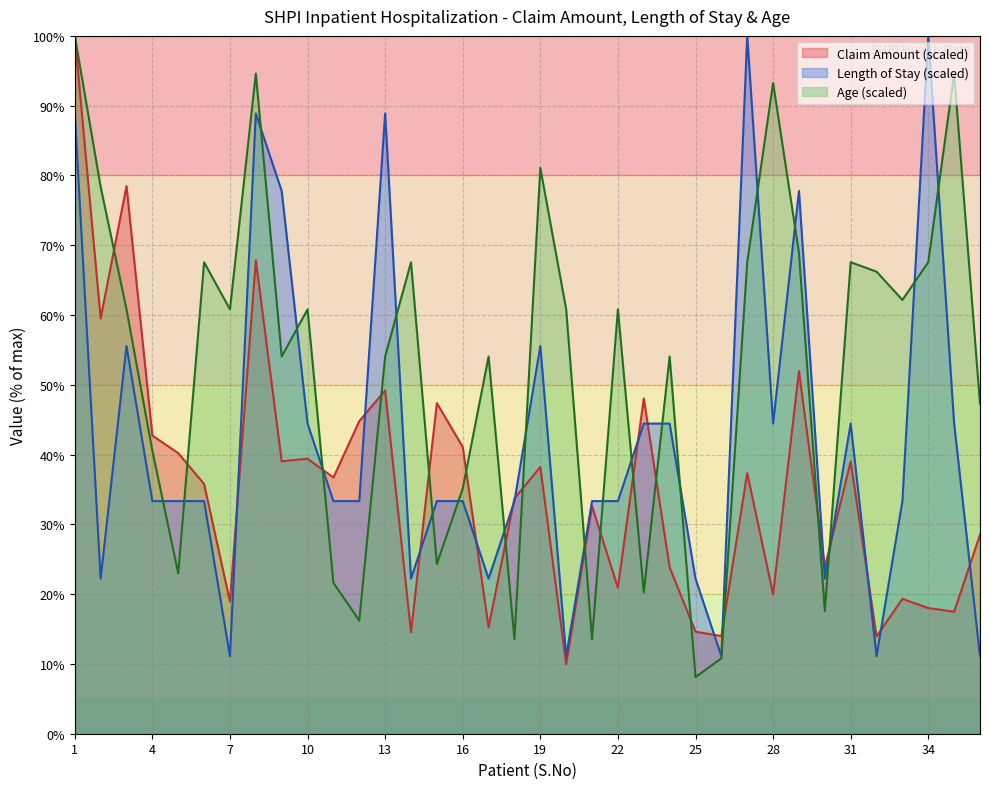

Rank the series by their average value, from highest to lowest.

Age (scaled), Length of Stay (scaled), Claim Amount (scaled)